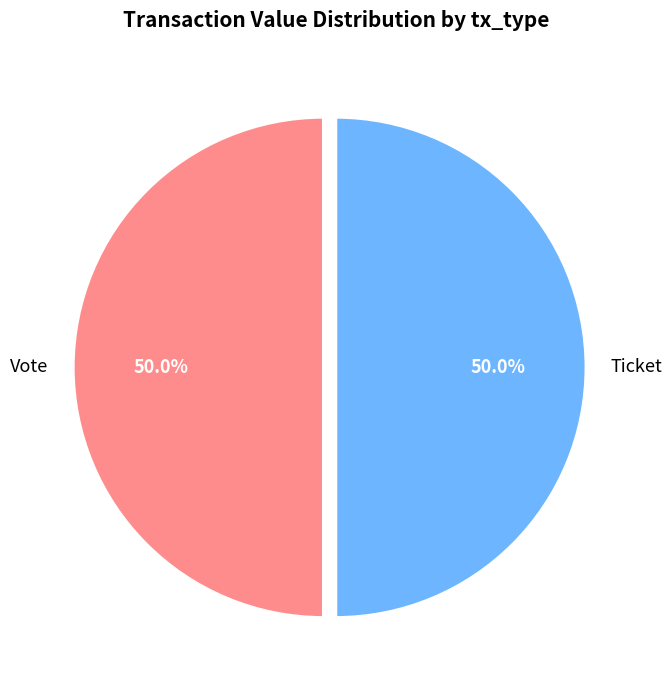

Do Ticket and Vote together represent more than half of the pie?

Yes